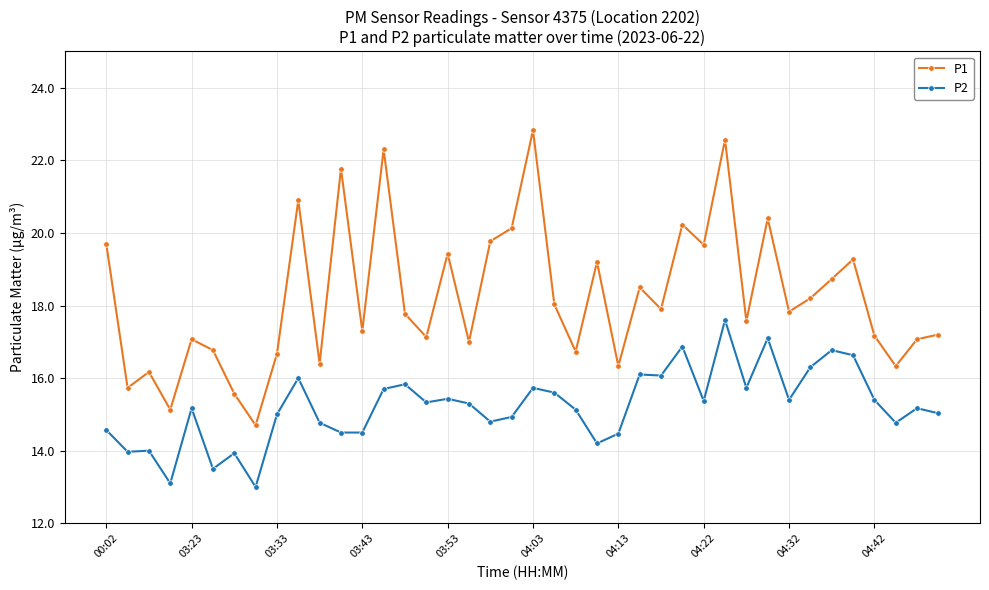

What is the lowest value of the P2 series?

13.0